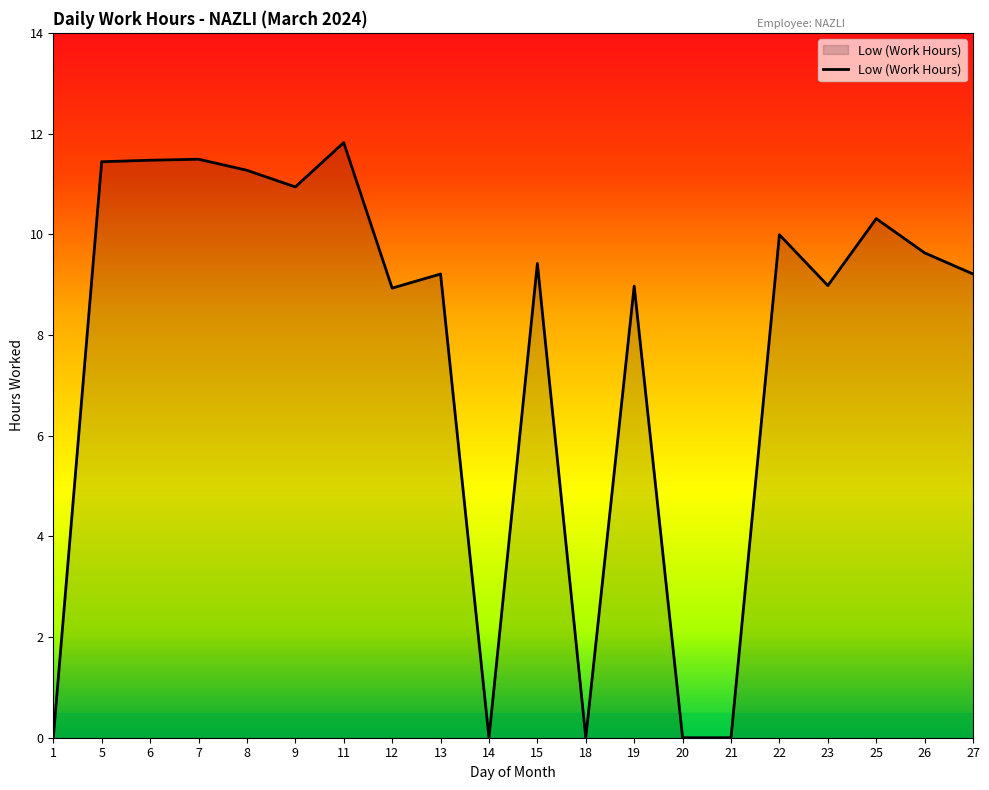

Count the number of categories in the chart.

20